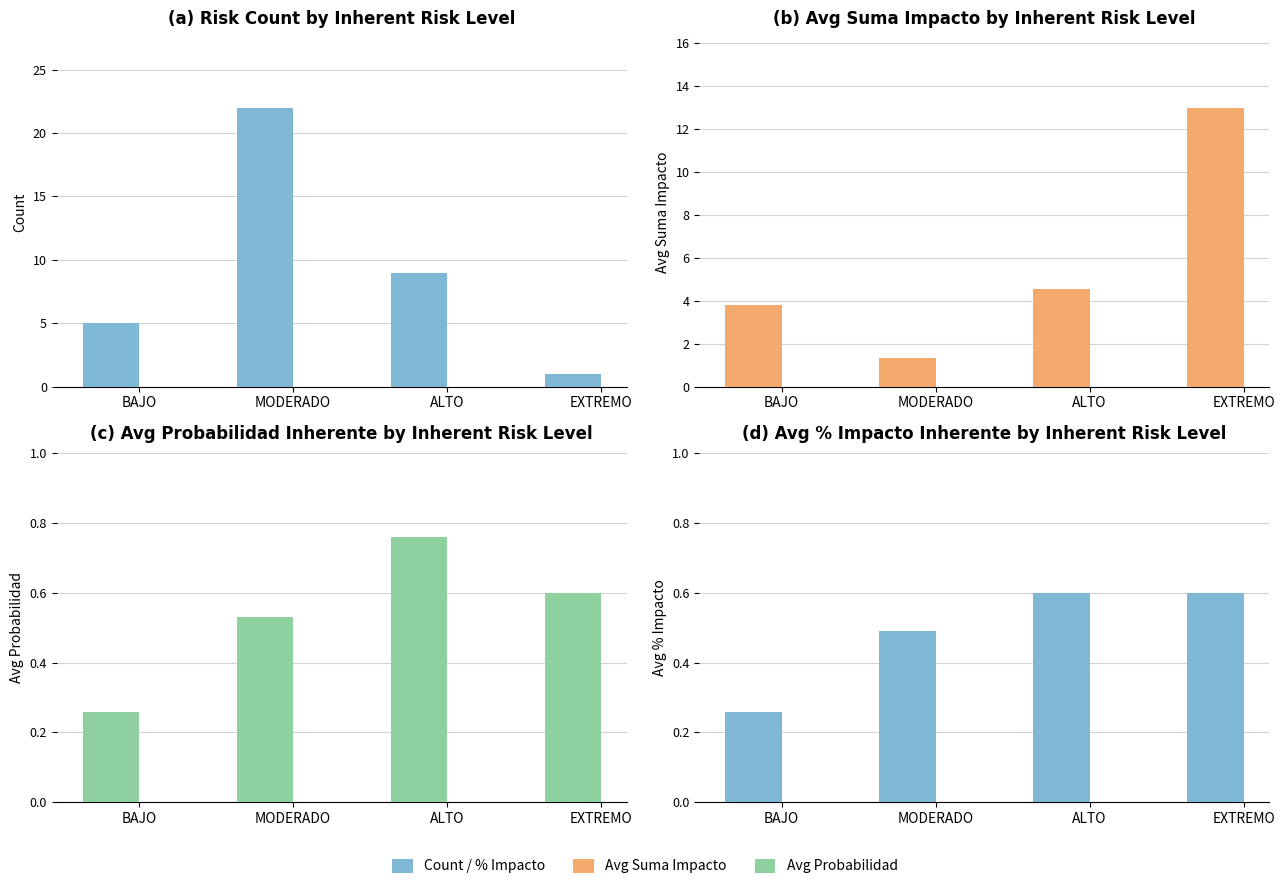

Between MODERADO and ALTO, which series saw the biggest shift?

Count